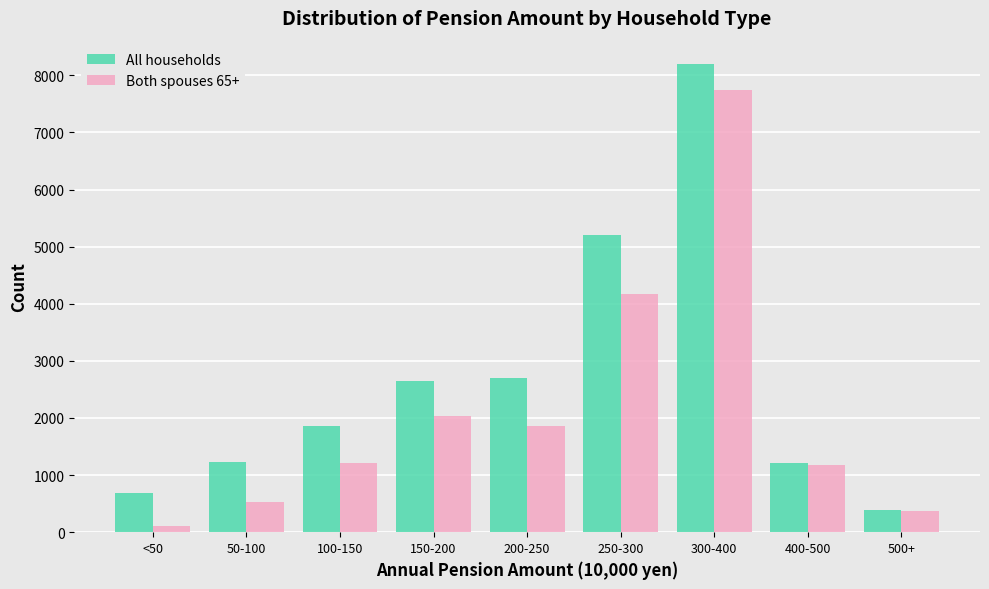

Which series changed the most between 100-150 and 250-300?

All households